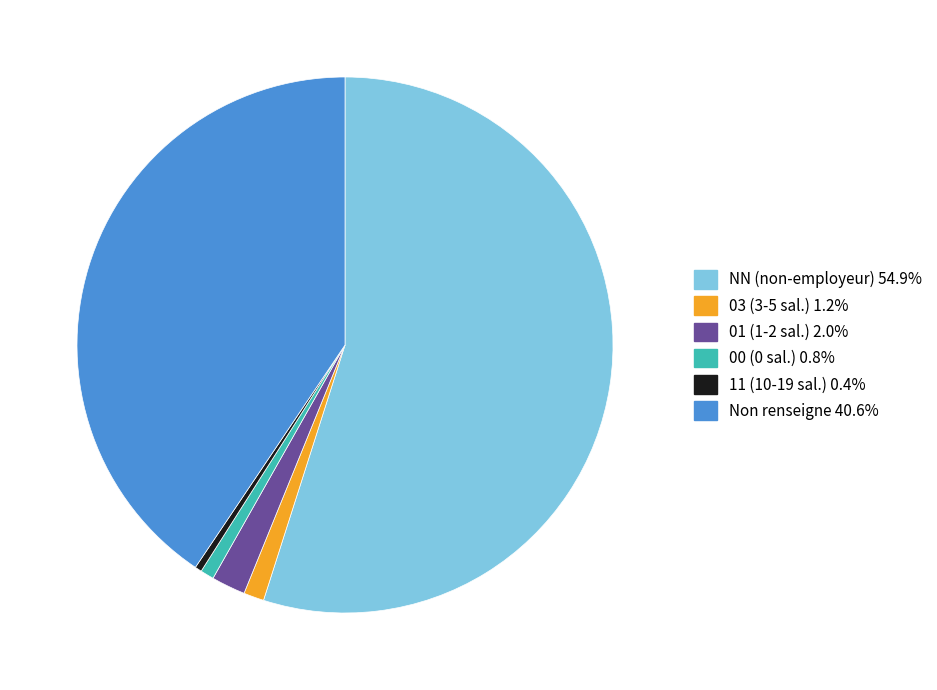

Is there a majority slice in this chart?

Yes